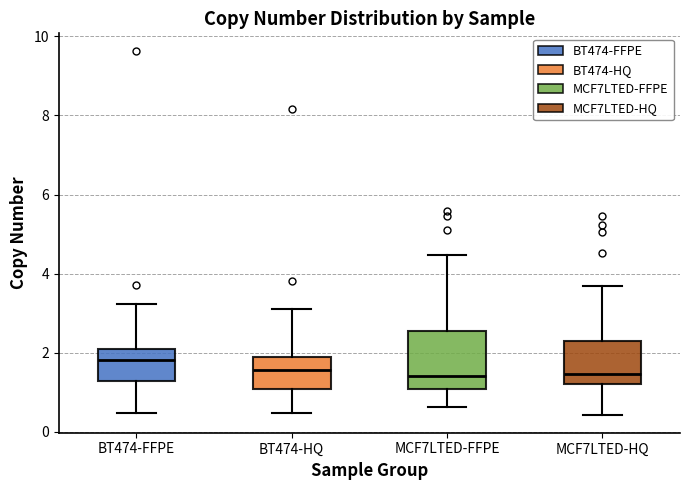

Comparing the boxes themselves (not the whiskers), which one is the tallest?

MCF7LTED-FFPE